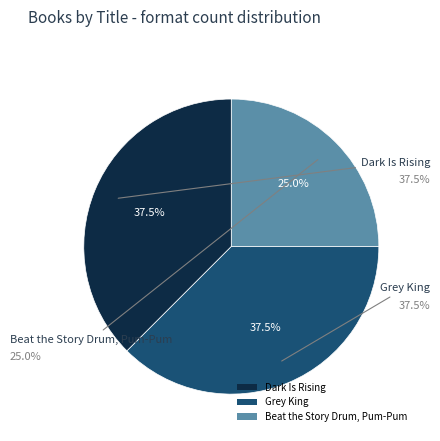

To the nearest percent, what percentage of the pie is Grey King?

38%